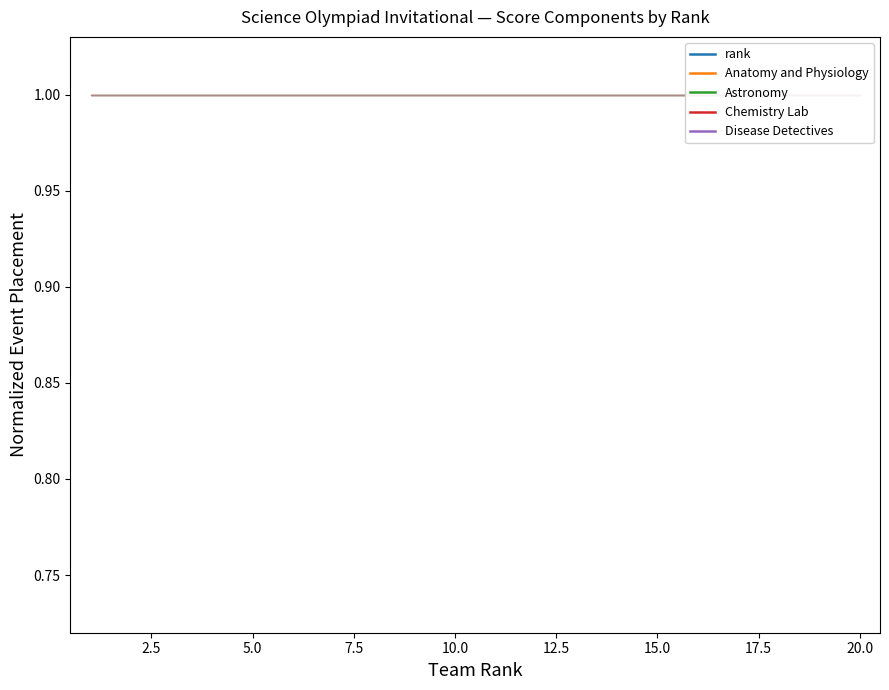

True or false: Chemistry Lab and Disease Detectives cross at least once.

True